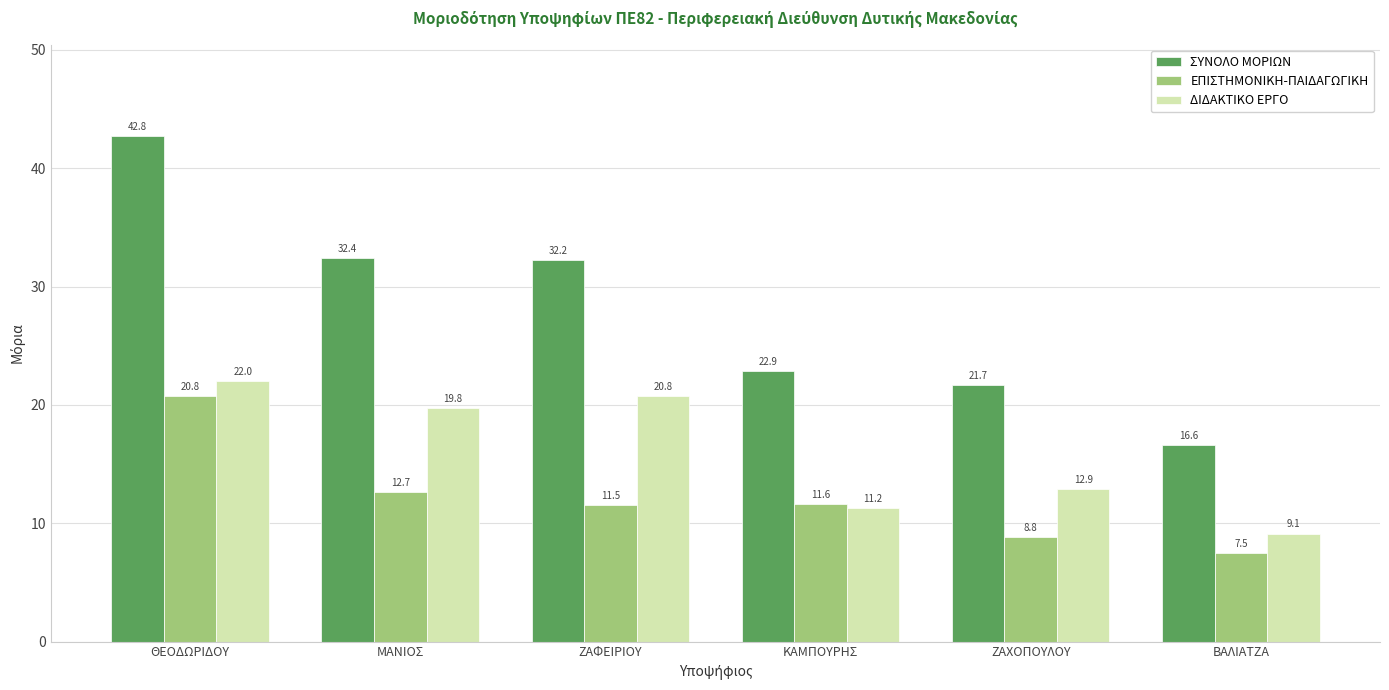

What is the label of the 6th bar from the left?

ΒΑΛΙΑΤΖΑ